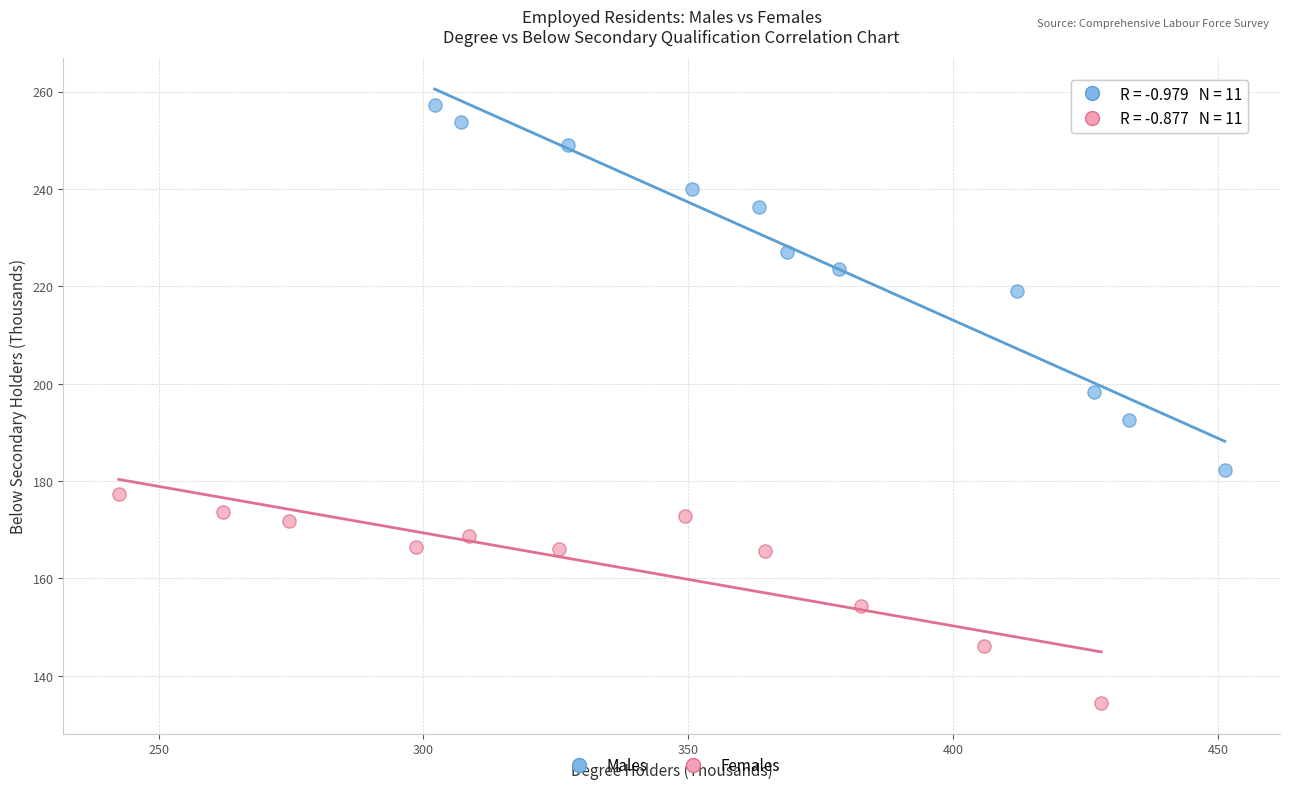

Which series contains the lowest Y value?

Females